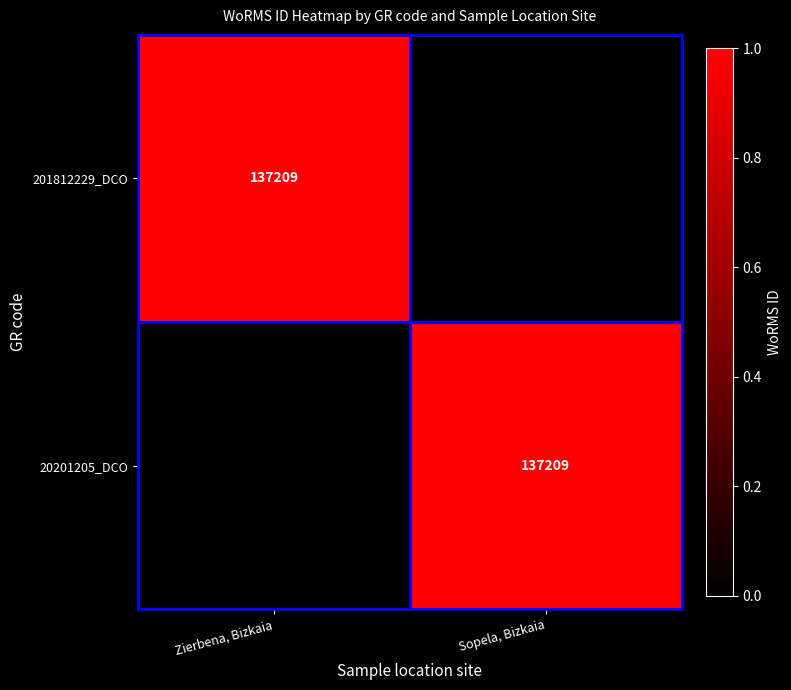

The 201812229_DCO series shows 235309 at Zierbena, Bizkaia. True or false?

False